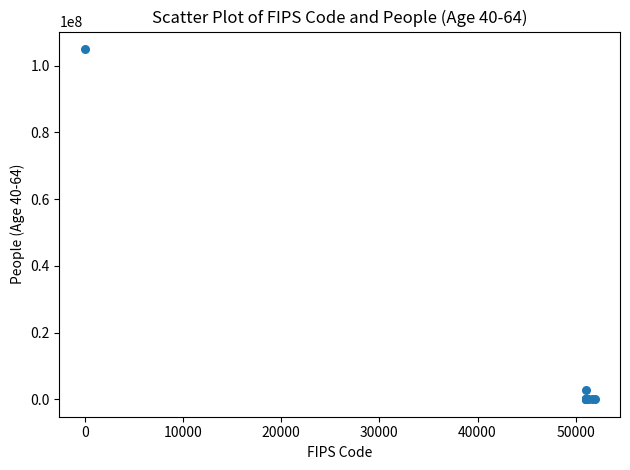

What Y value in the scatter plot is closest to 52492145?

2788454